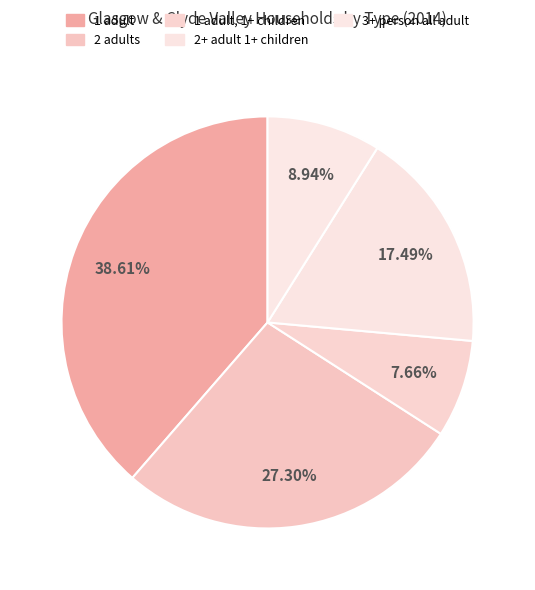

Is it true that 1 adult, 1+ children is 8% of the pie?

True